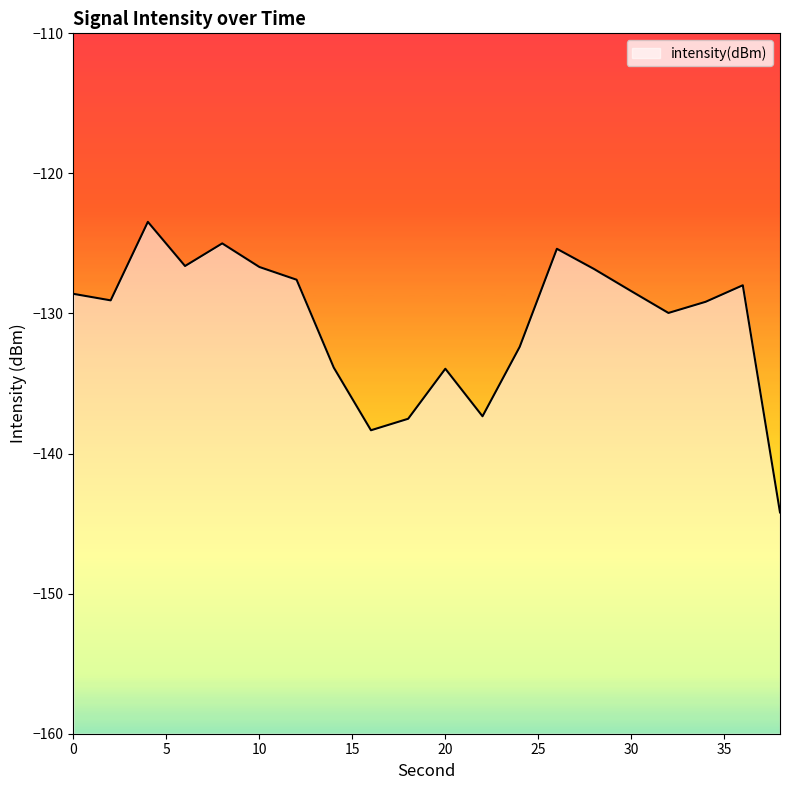

Reading left to right, transcribe all the data shown in this chart.

-128.6	-129.1	-123.5	-126.6	-125.0	-126.7	-127.6	-133.9	-138.3	-137.5	-133.9	-137.3	-132.4	-125.4	-126.8	-128.4	-130.0	-129.2	-128.0	-144.2